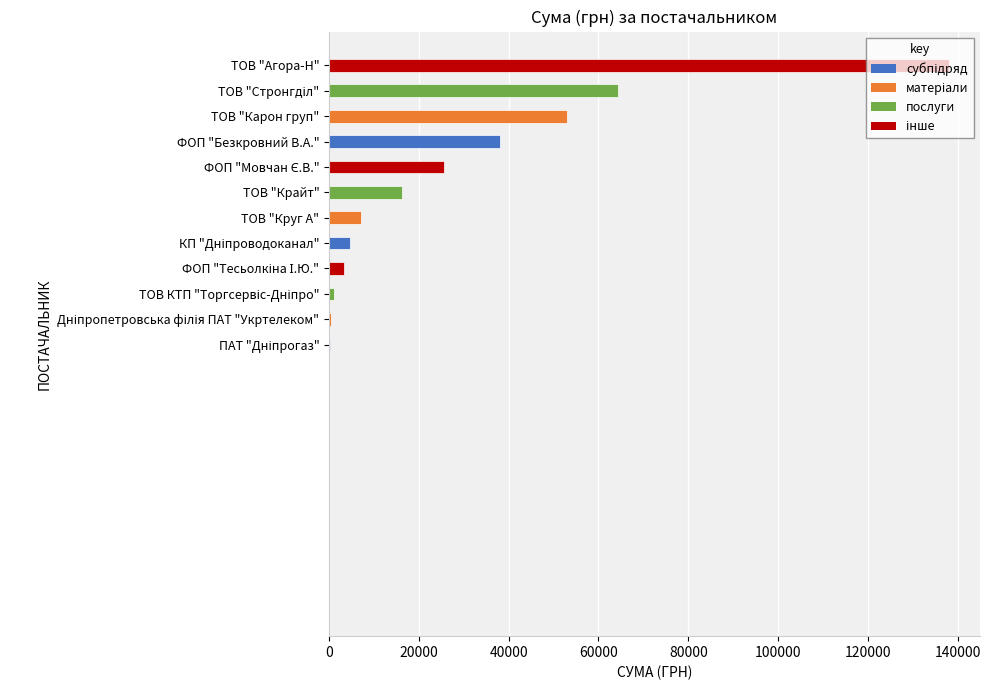

Is it true that the value at ТОВ "Карон груп" is 73288.0?

False